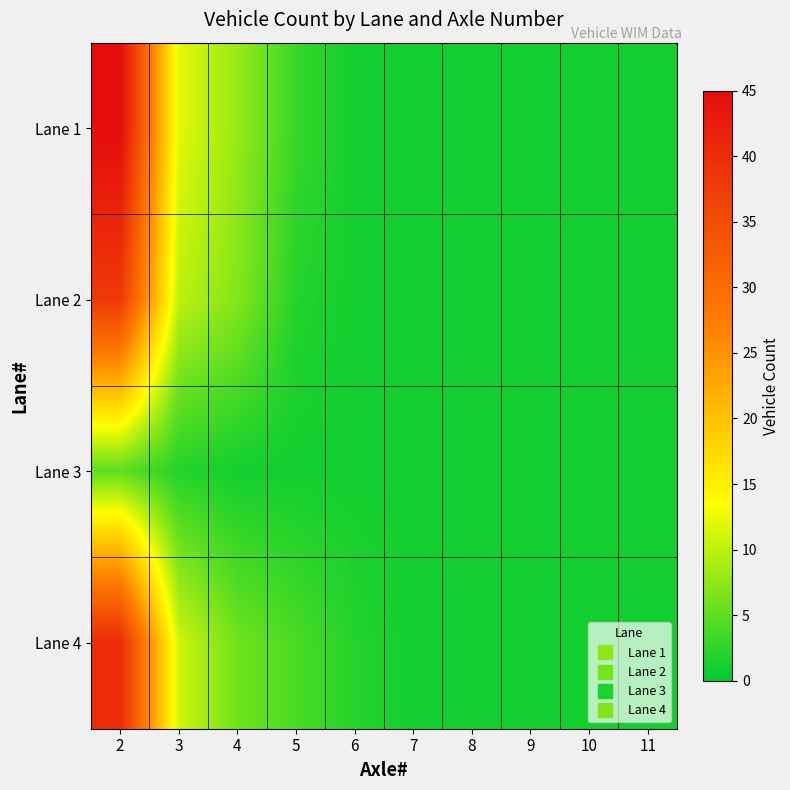

What is the minimum value shown in the chart?

1